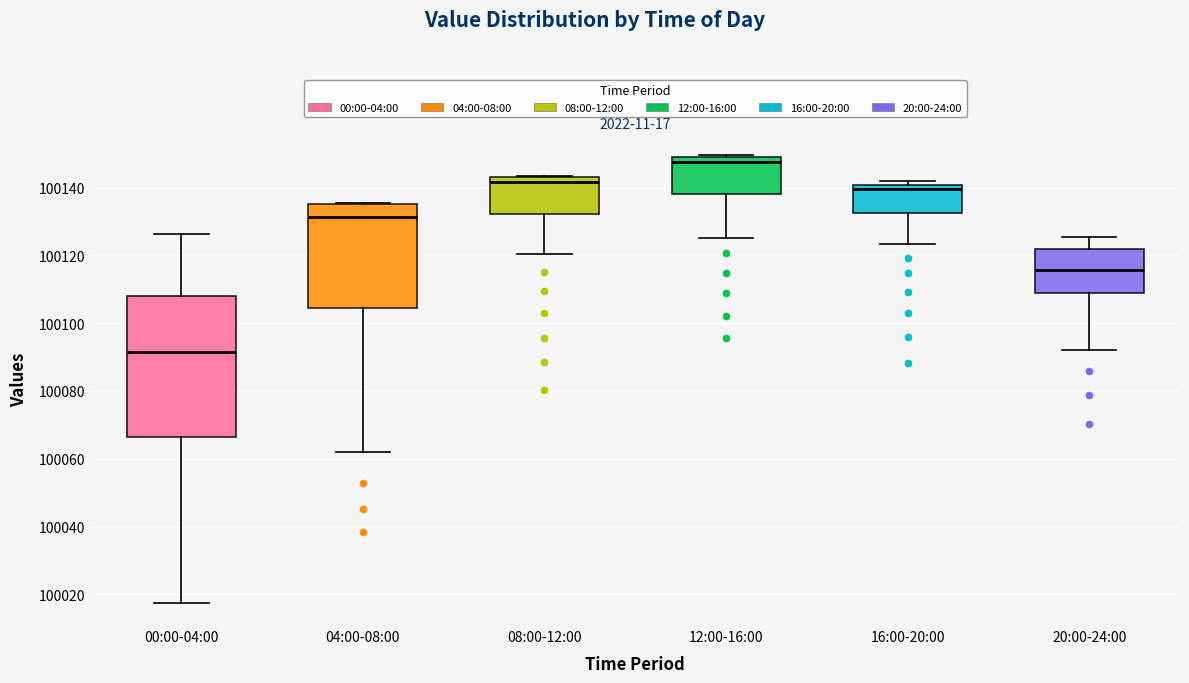

Reading left to right, transcribe this box plot: for each box, give where its median line is, the range the box spans, and where its two whiskers end, as read against the y-axis. The values are not printed on the chart, so give them approximately, as read against the axis.

00:00-04:00: median 100092, box 100066 to 100108, whiskers 100018 to 100126
04:00-08:00: median 100132, box 100104 to 100136, whiskers 100062 to 100136
08:00-12:00: median 100142, box 100132 to 100144, whiskers 100120 to 100144
12:00-16:00: median 100148, box 100138 to 100150, whiskers 100126 to 100150
16:00-20:00: median 100140 (just below the box's upper edge), box 100132 to 100140, whiskers 100124 to 100142
20:00-24:00: median 100116, box 100110 to 100122, whiskers 100092 to 100126